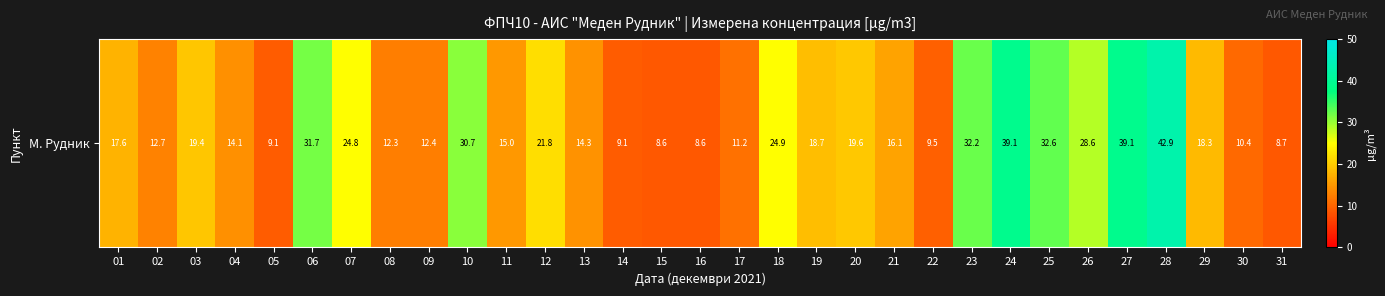

List the labels in order of value, smallest first.

15, 16, 31, 14, 05, 22, 30, 17, 08, 09, 02, 04, 13, 11, 21, 01, 29, 19, 03, 20, 12, 07, 18, 26, 10, 06, 23, 25, 24, 27, 28